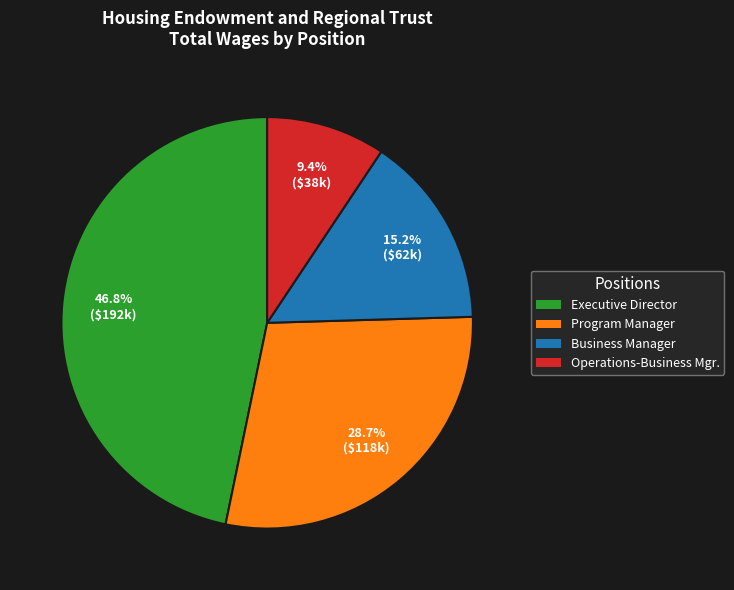

What is the ratio of the value at Executive Director to the value at Program Manager?

1.6